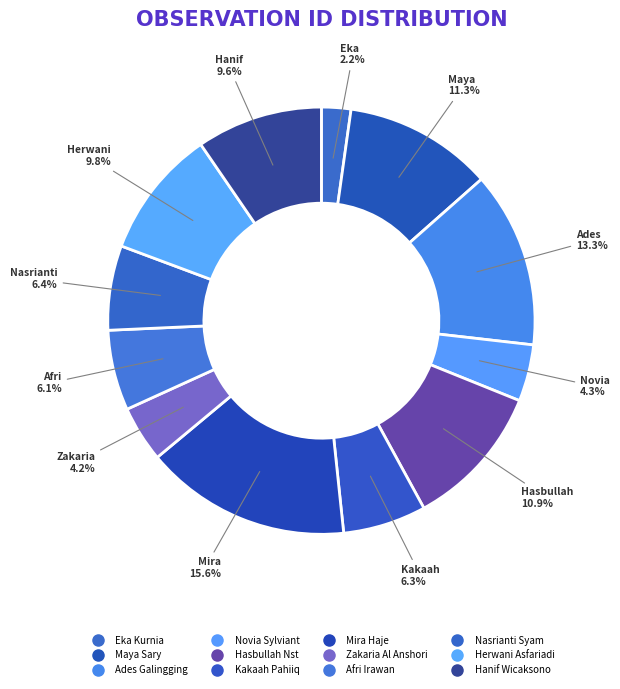

What is the largest slice in the pie chart?

Mira Haje